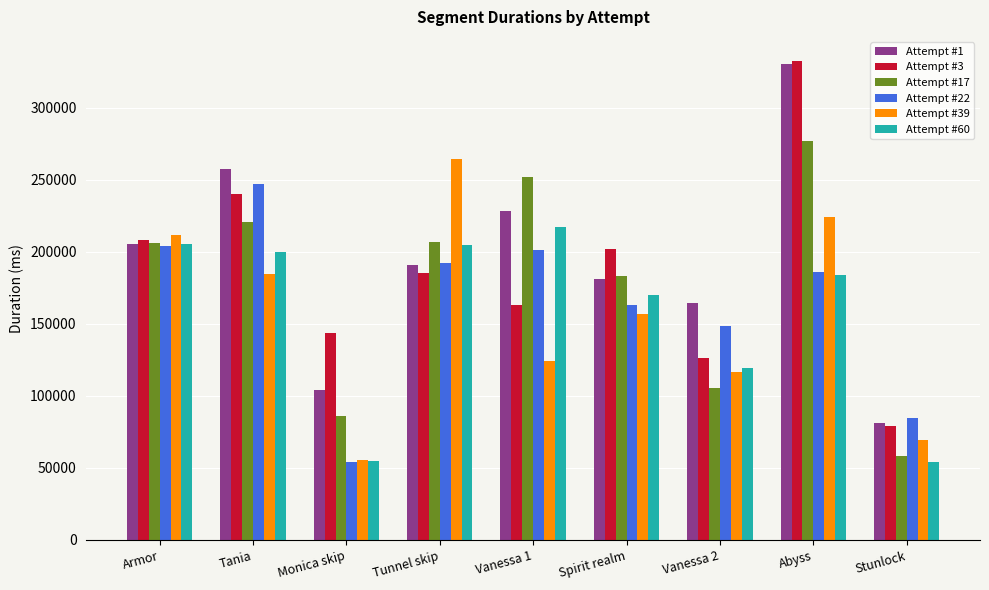

What is the smallest value displayed?

53750